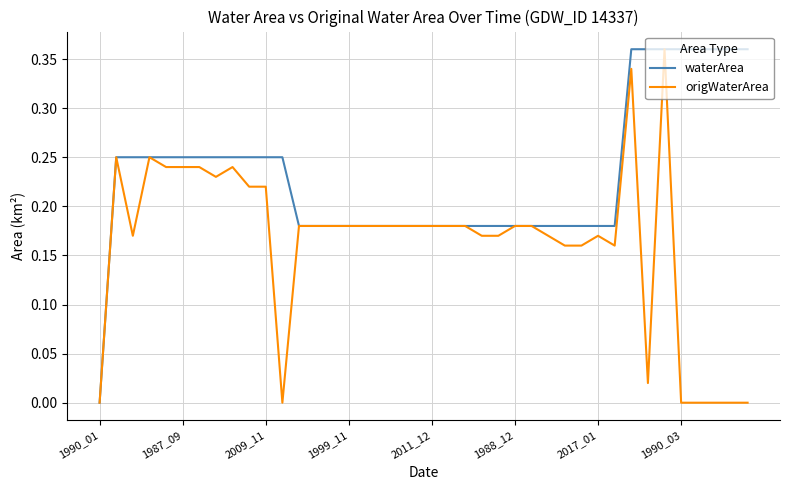

List the series in order of their overall mean, highest first.

waterArea, origWaterArea